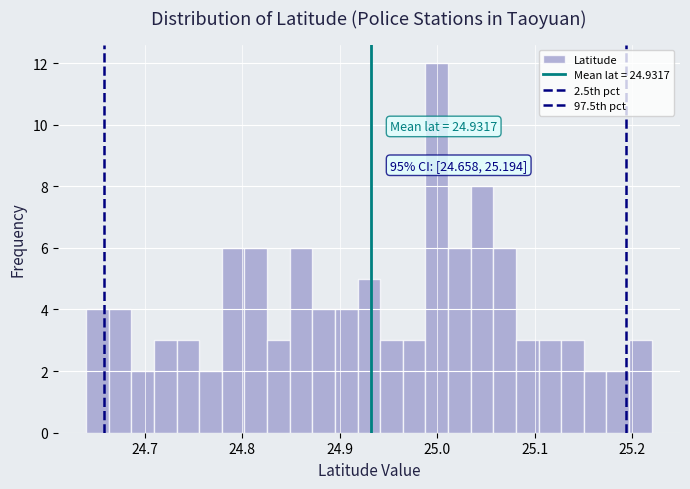

Read against the x-axis, roughly where is the centre of the tallest bar?

25.00